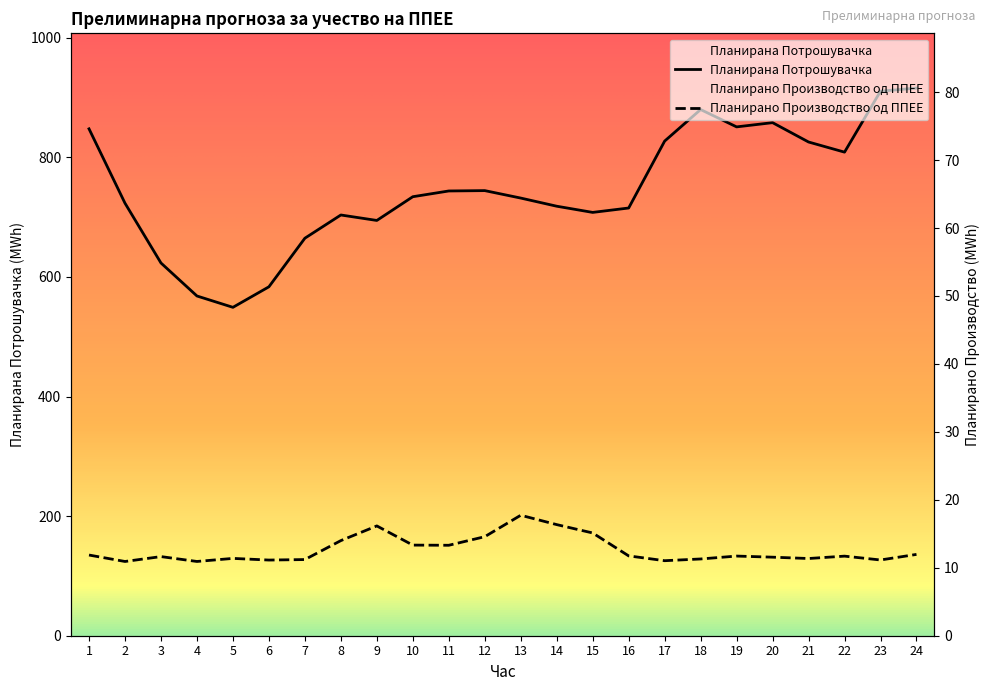

The value of Планирана Потрошувачка at 22 is 808.6. True or false?

True